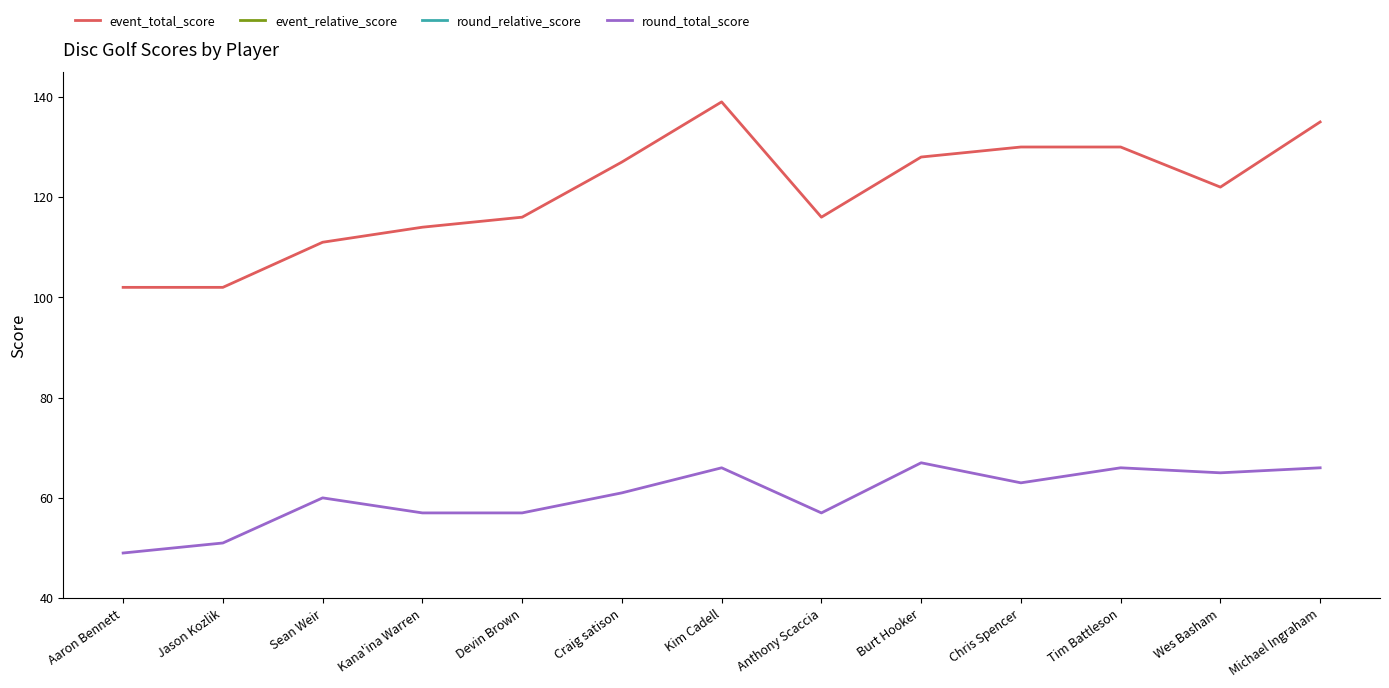

What is the label of the 9th point from the left?

Burt Hooker